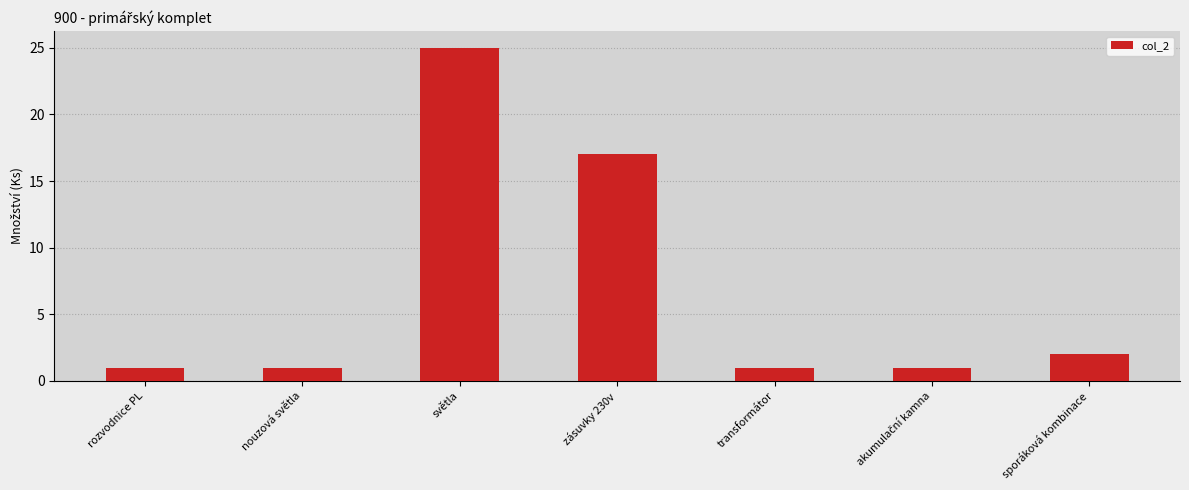

Between světla and nouzová světla, which is larger?

světla